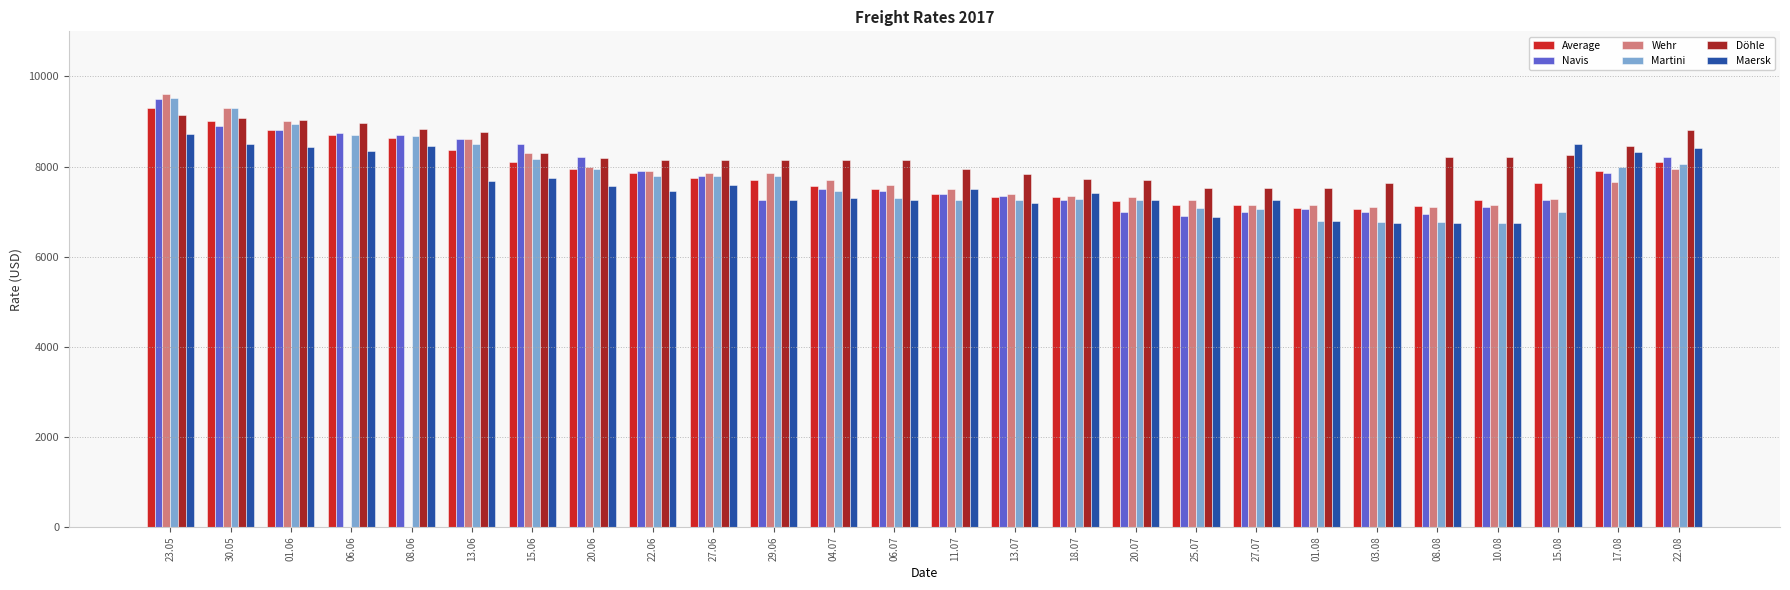

What is the difference between the maximum and minimum values in the Maersk series?

1966